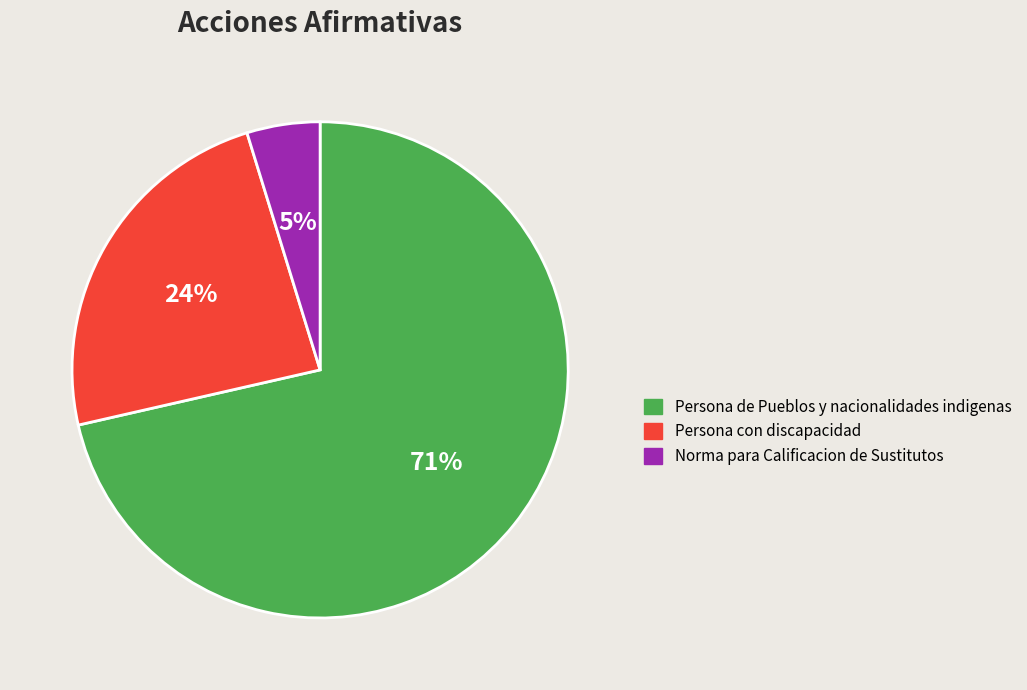

Which has a higher value, Persona con discapacidad or Persona de Pueblos y nacionalidades indigenas?

Persona de Pueblos y nacionalidades indigenas